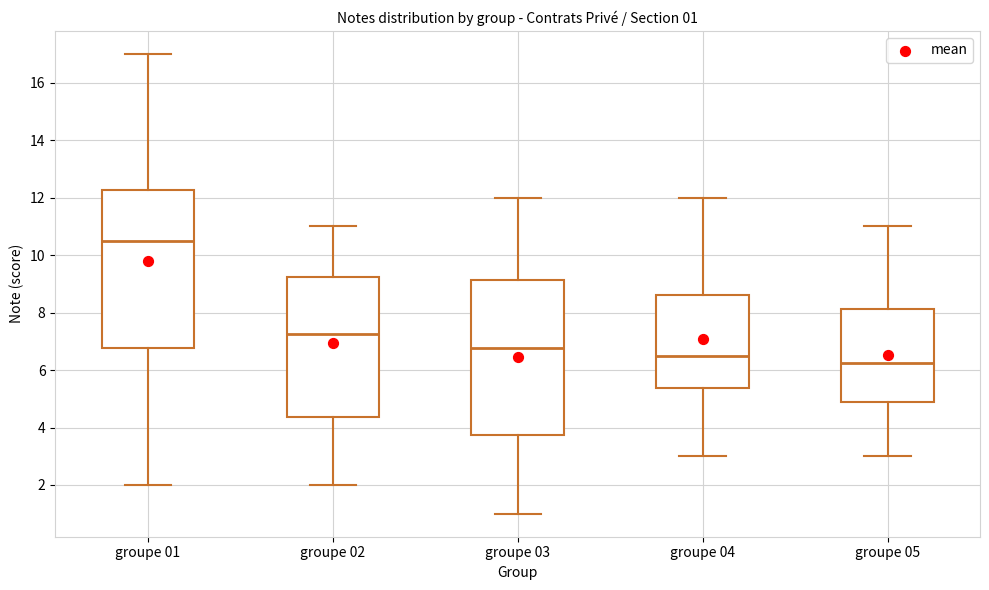

Which box has the highest median line?

groupe 01